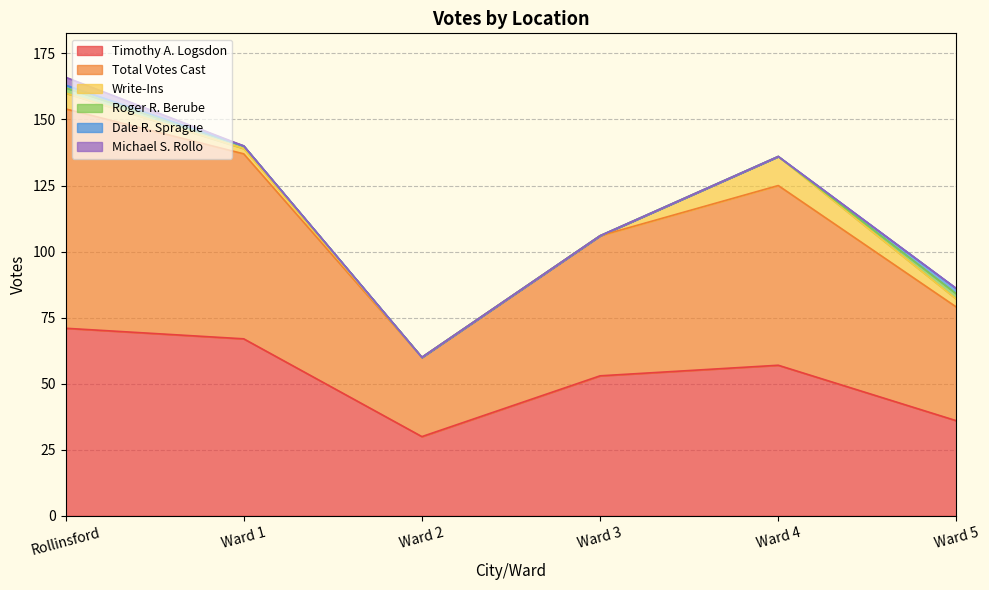

Which series has the largest total across all categories?

Total Votes Cast